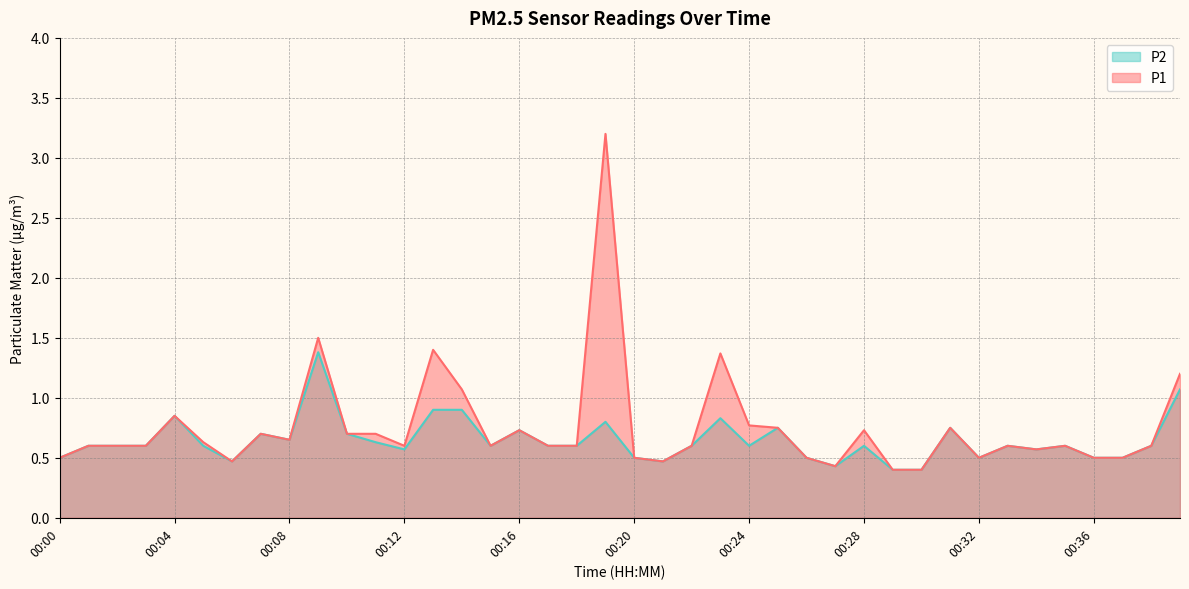

Which series has the largest total across all categories?

P1